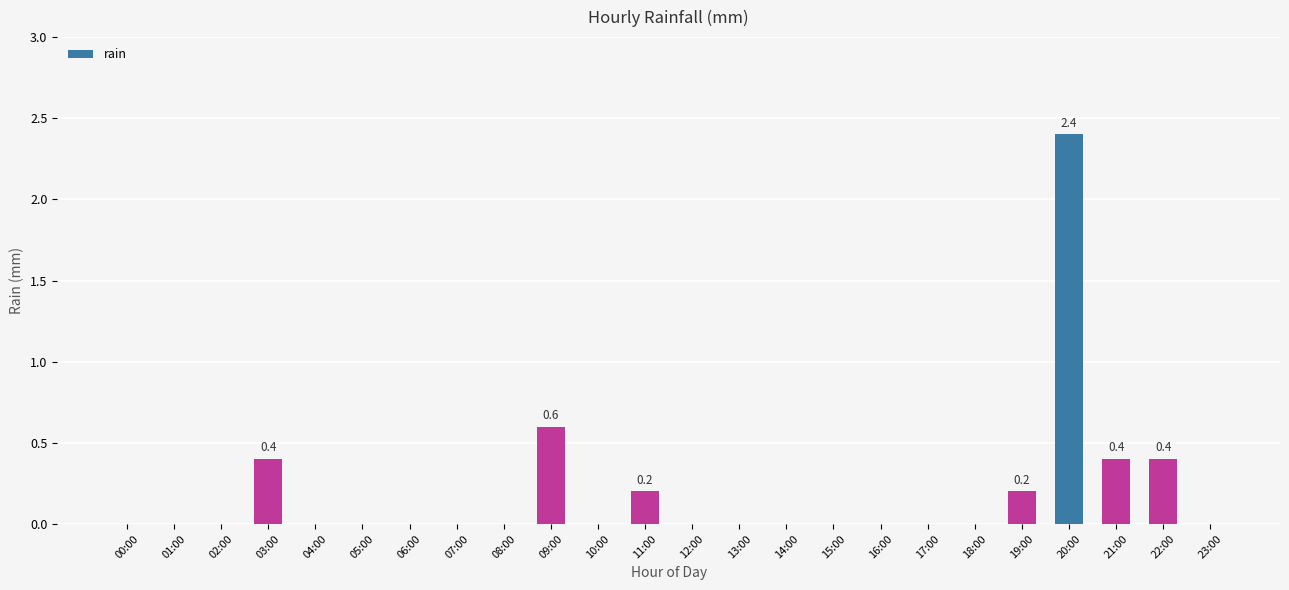

True or false: the data shows 0.4 at 21:00.

True